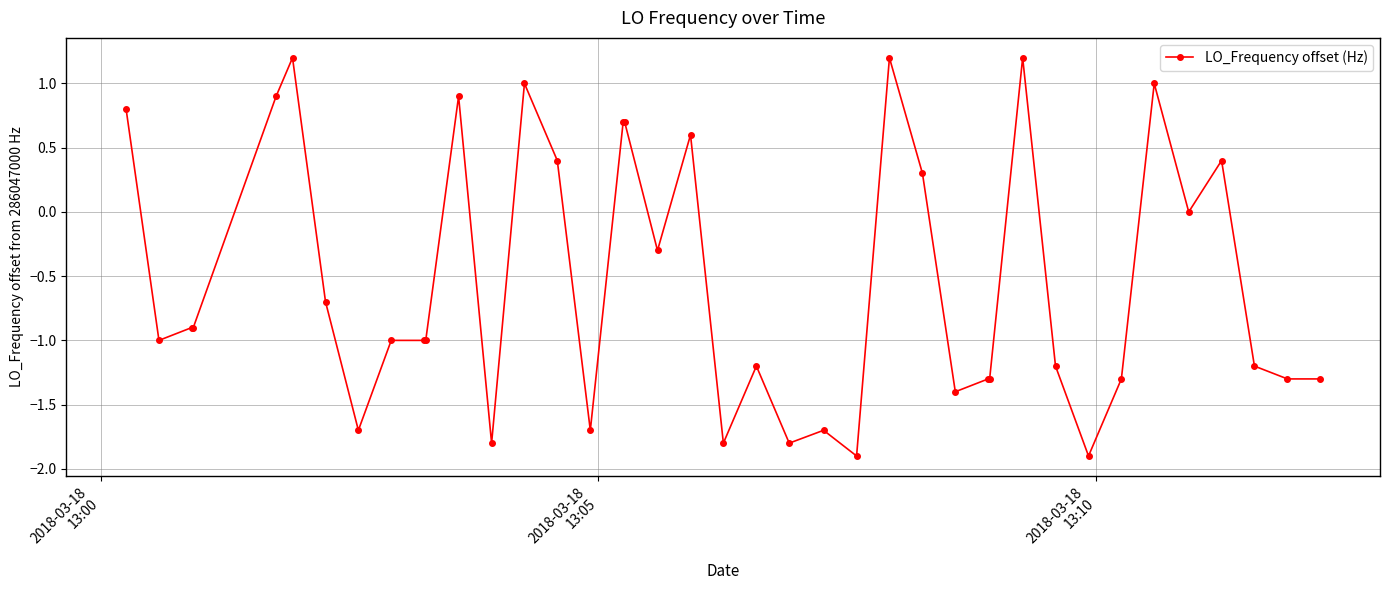

What is the value of the 11th point from the left?

-1.0